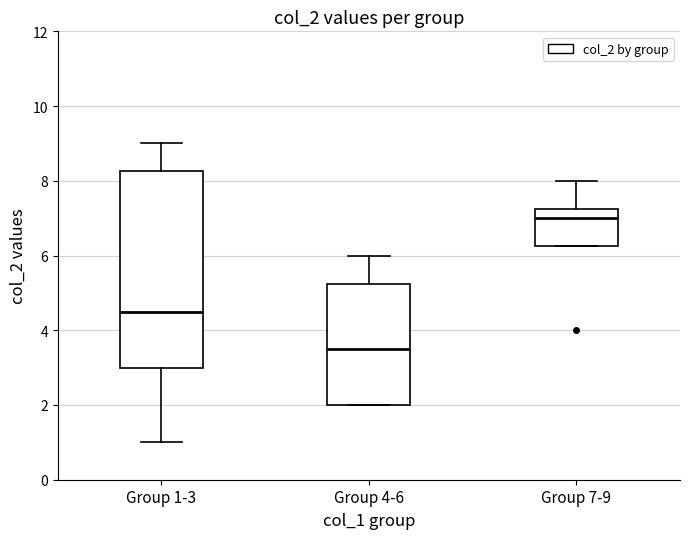

Which box has the lowest median line?

Group 4-6